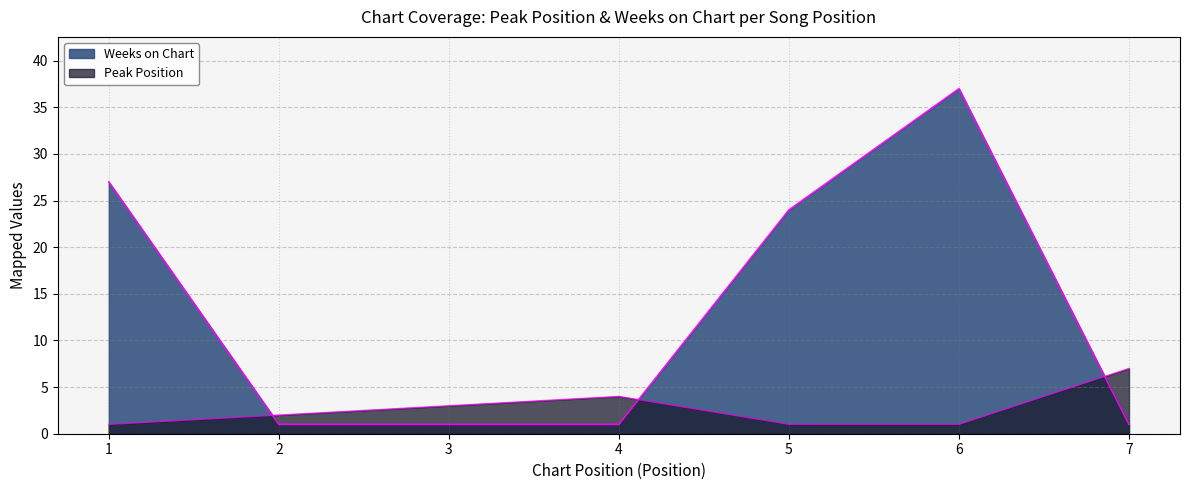

List the series in order of their peak value, lowest first.

Peak Position, Weeks on Chart